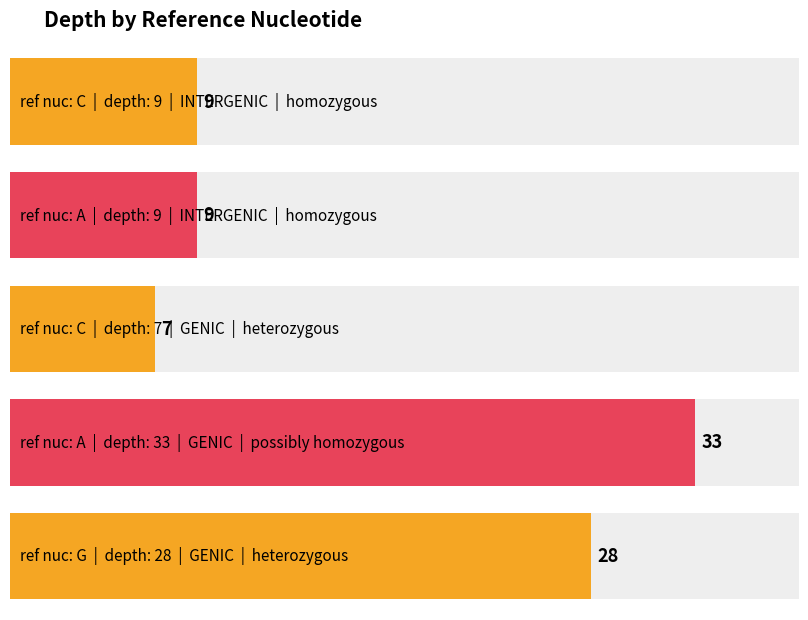

Which label corresponds to the smallest value in the chart?

C